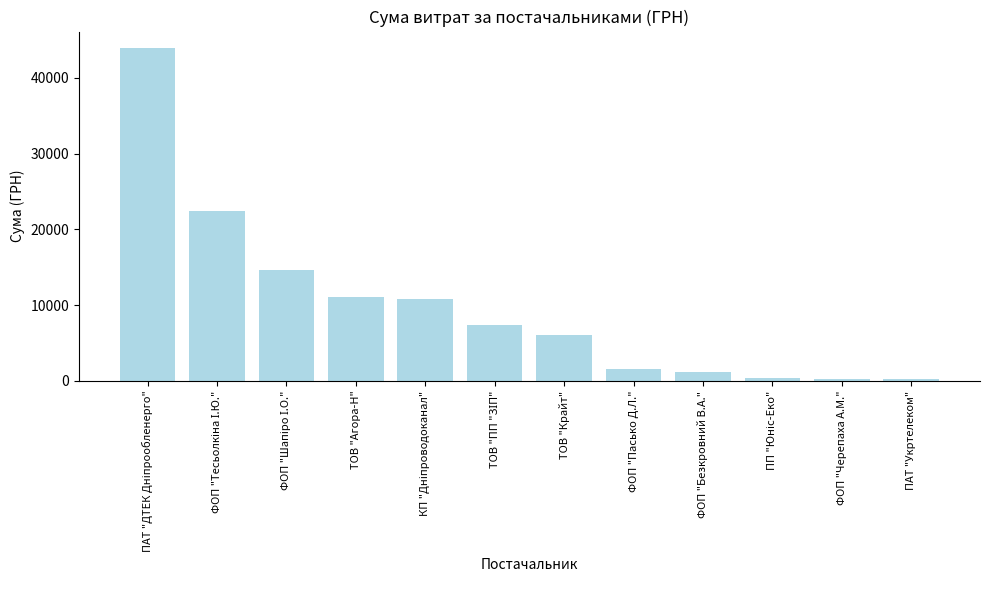

Count the number of categories in the chart.

12